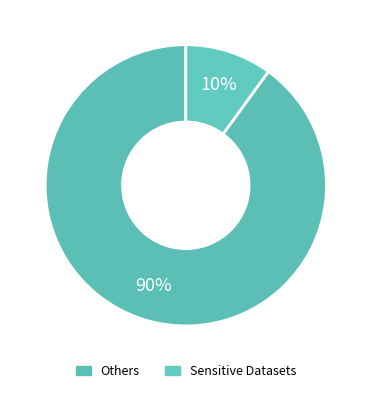

How many slices are in this pie chart?

2